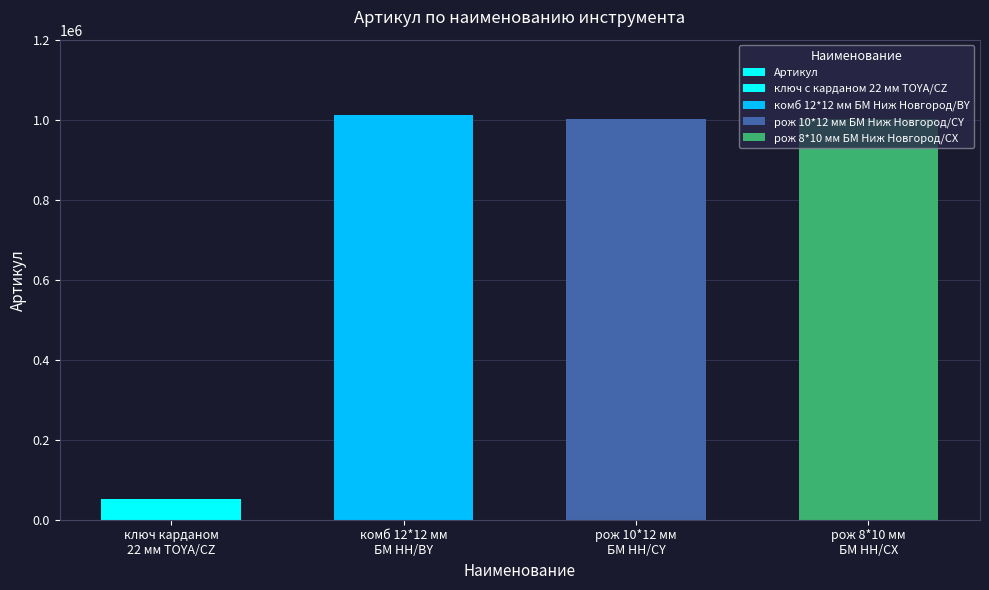

At which label does the data first exceed 1001012?

комб 12*12 мм
БМ НН/BY